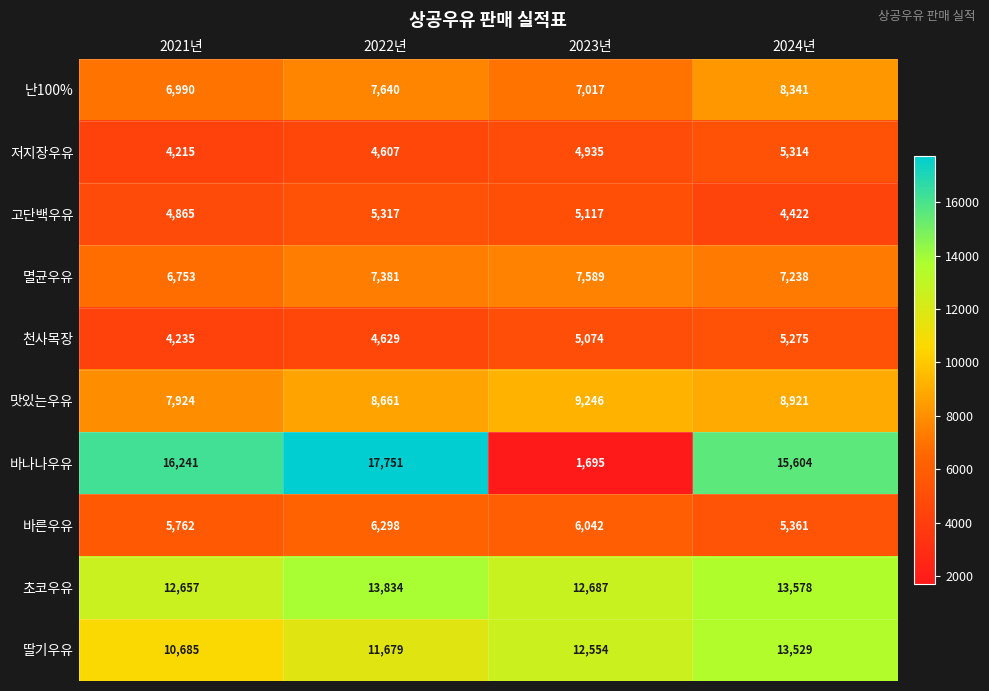

What is the sum of all 천사목장 values?

19213